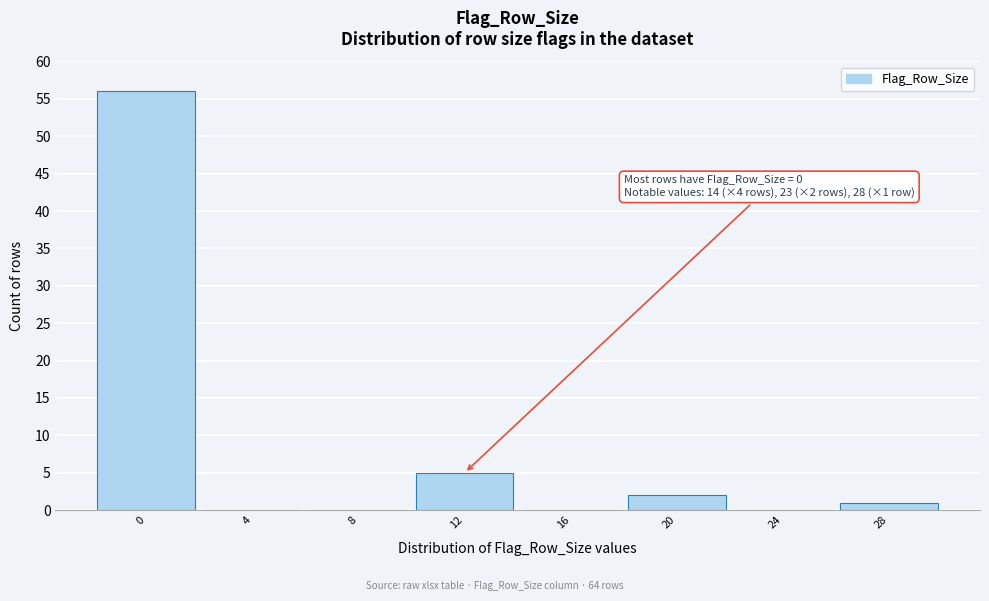

Reading left to right, transcribe all the data shown in this chart.

0=56	4=0	8=0	12=5	16=0	20=2	24=0	28=1